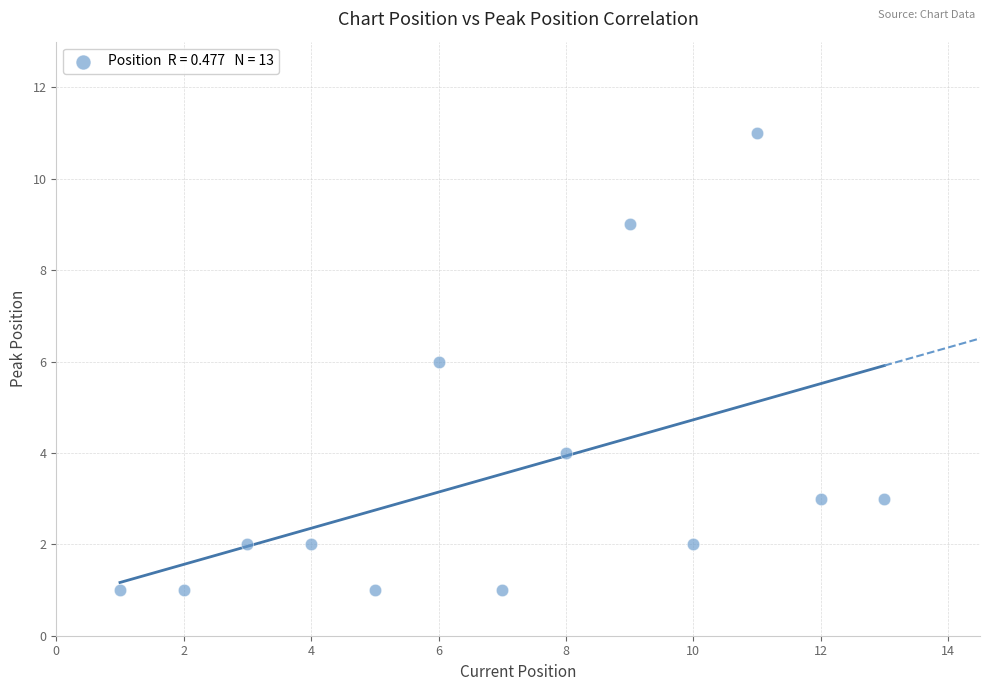

What is the range of X values (max minus min)?

12